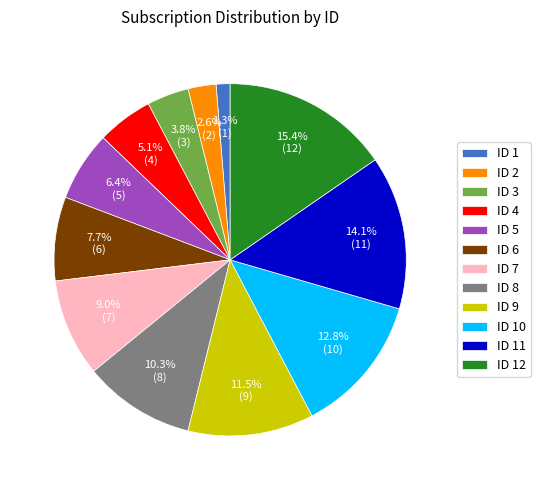

How many slices are in this pie chart?

12